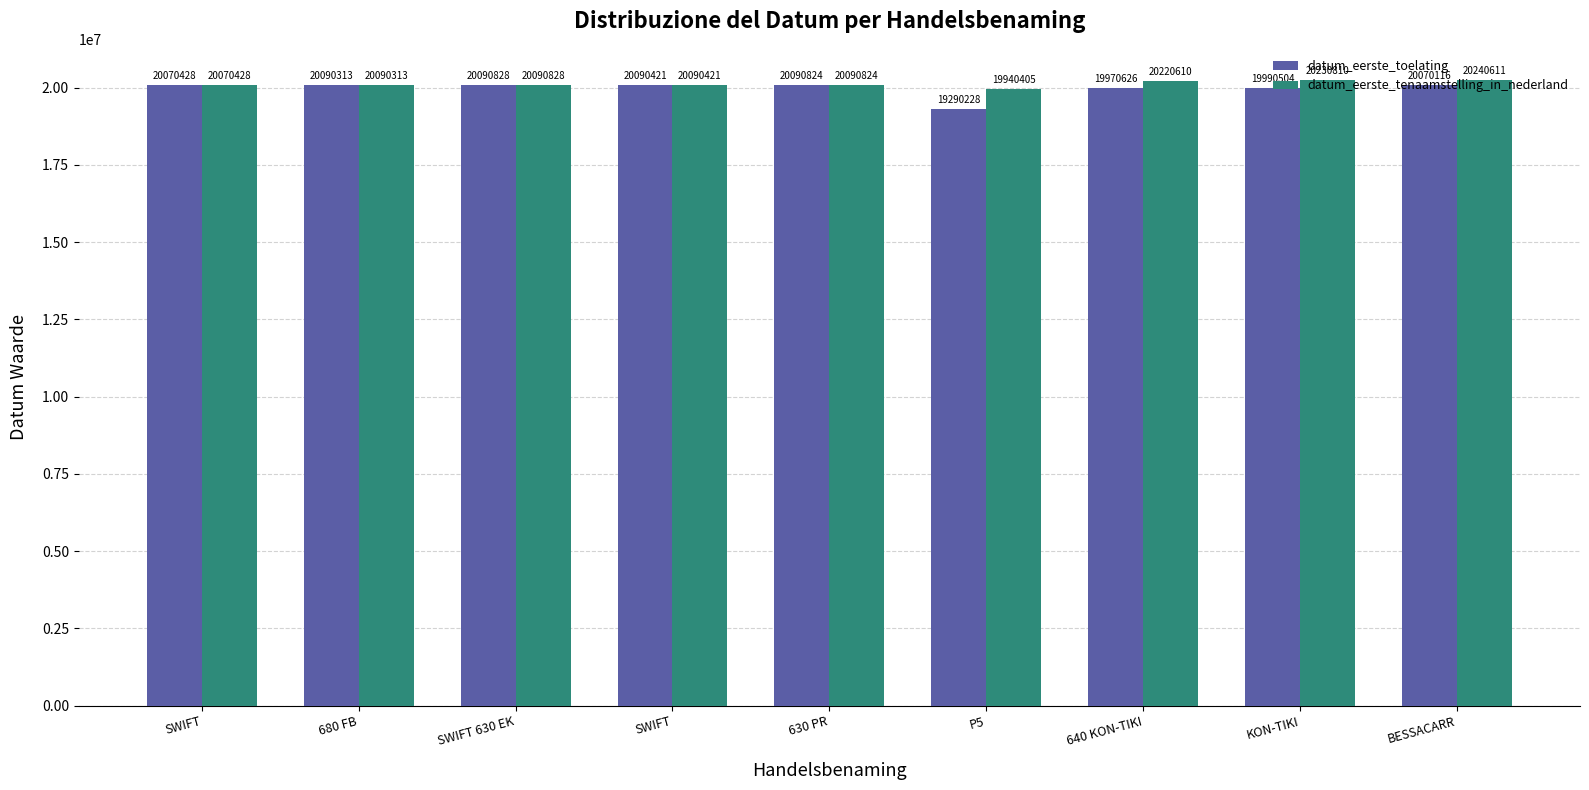

What are all the series names shown in the legend?

datum_eerste_toelating, datum_eerste_tenaamstelling_in_nederland